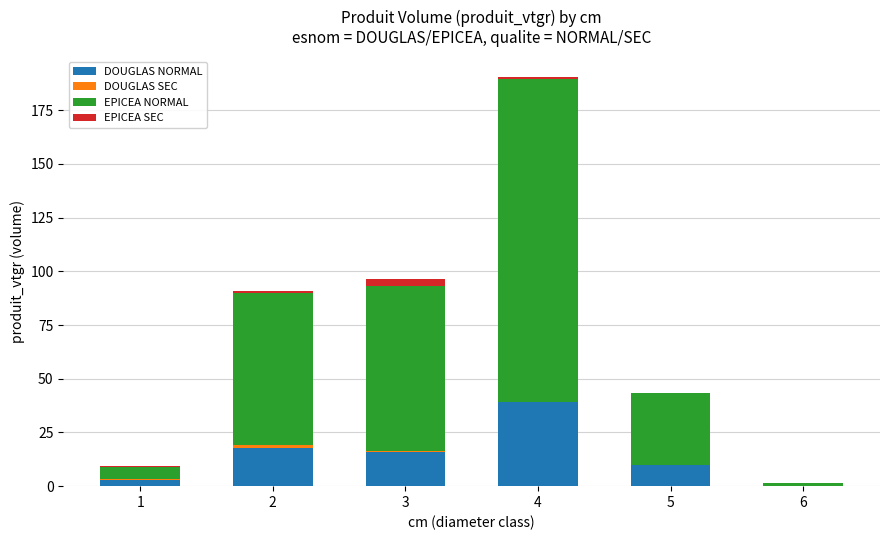

What is the sum of all DOUGLAS NORMAL values?

85.7